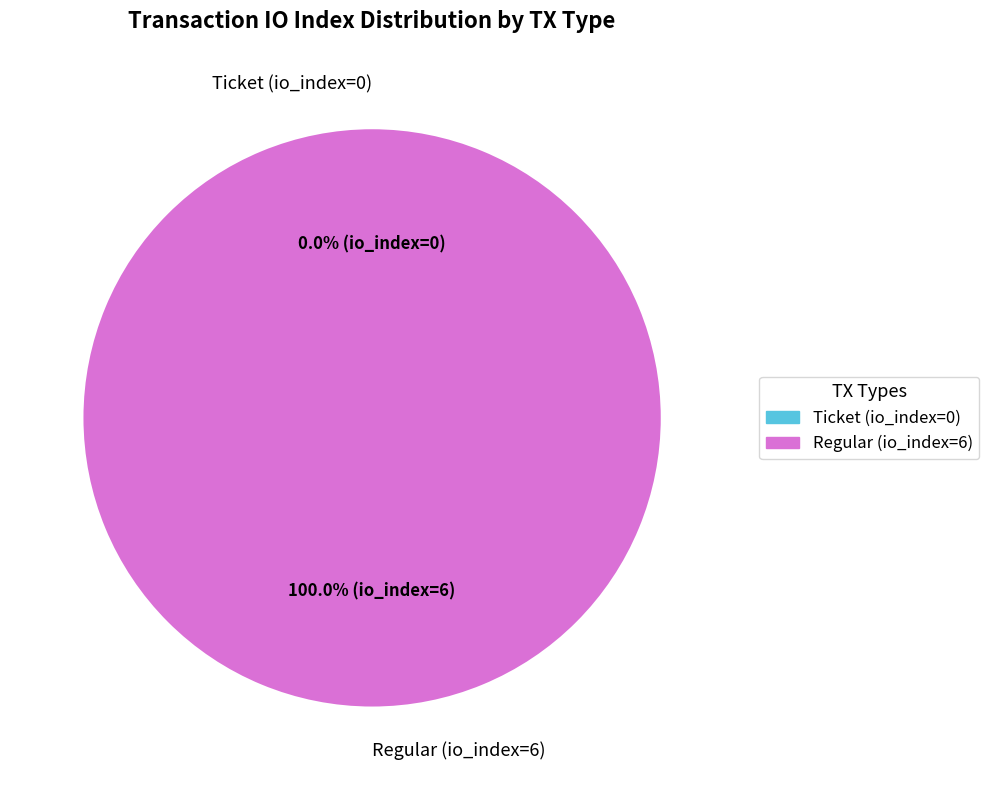

Is the sum of Ticket (io_index=0) and Regular (io_index=6) greater than half?

Yes